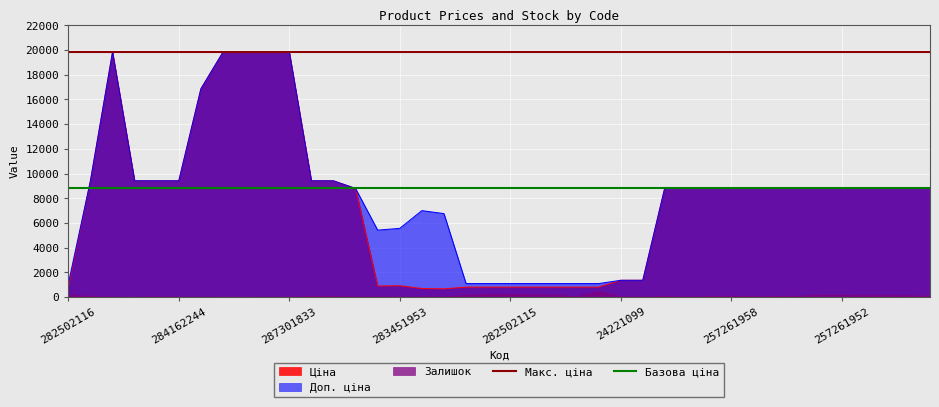

What is the value of the Макс. ціна point at the 2nd from the left?

19831.1